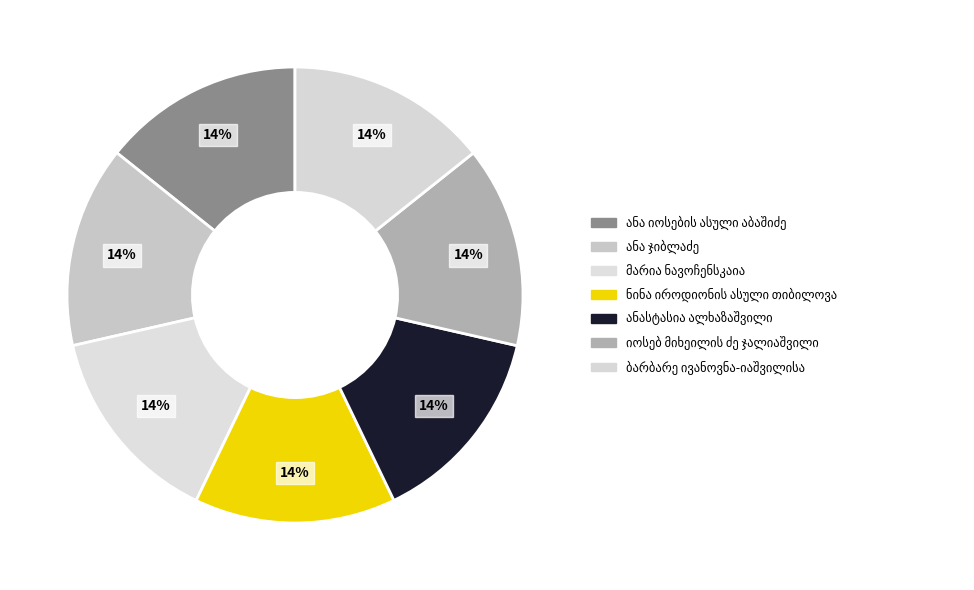

Which category has the biggest portion of the pie?

მარია ნავოჩენსკაია